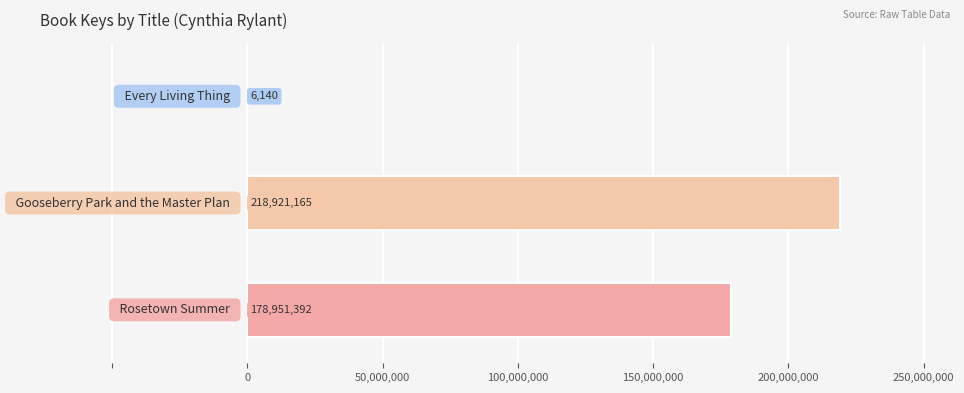

What is the maximum value shown in the chart?

218921165